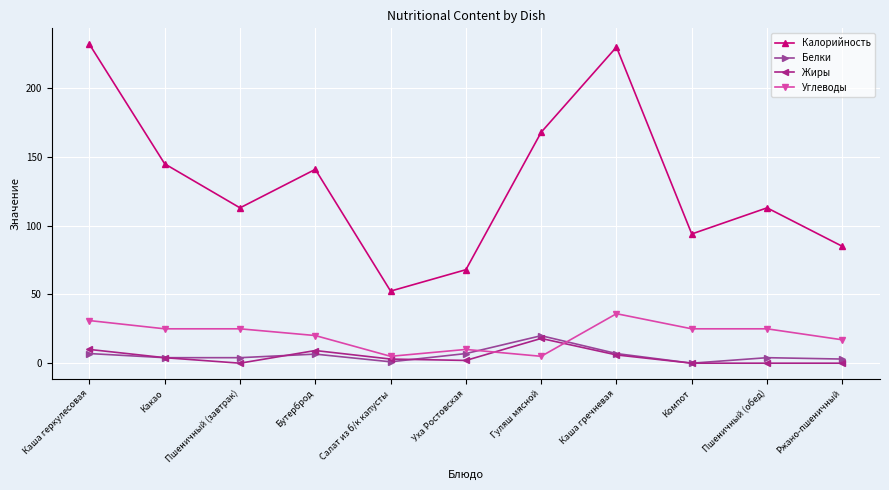

At how many categories does at least one series exceed 14?

11